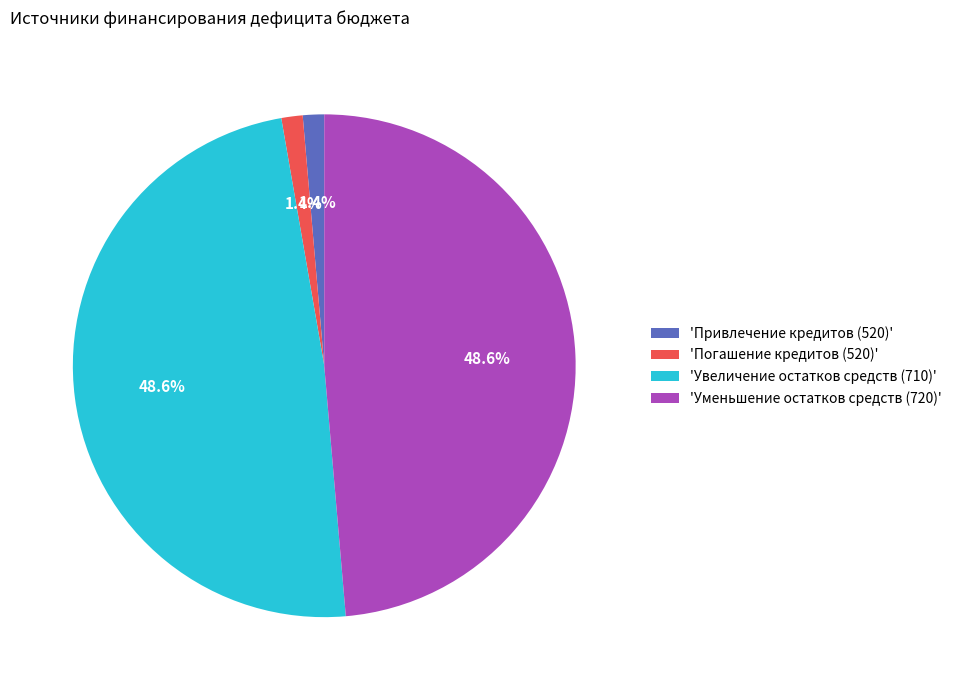

How many slices are in this pie chart?

4